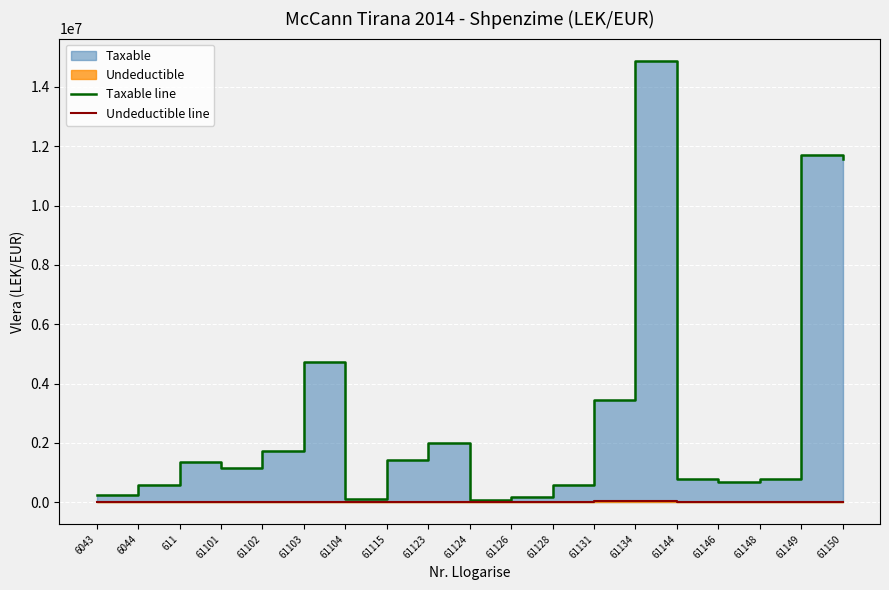

Where is Taxable line nearest to the value 7474836?

61103